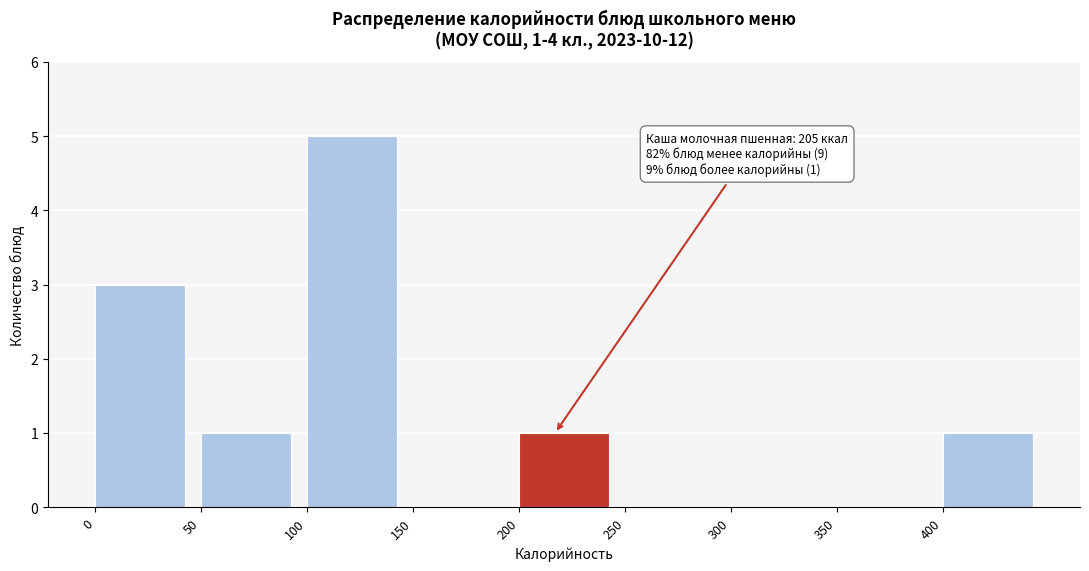

Which range on the x-axis has the tallest bar?

100 to 150